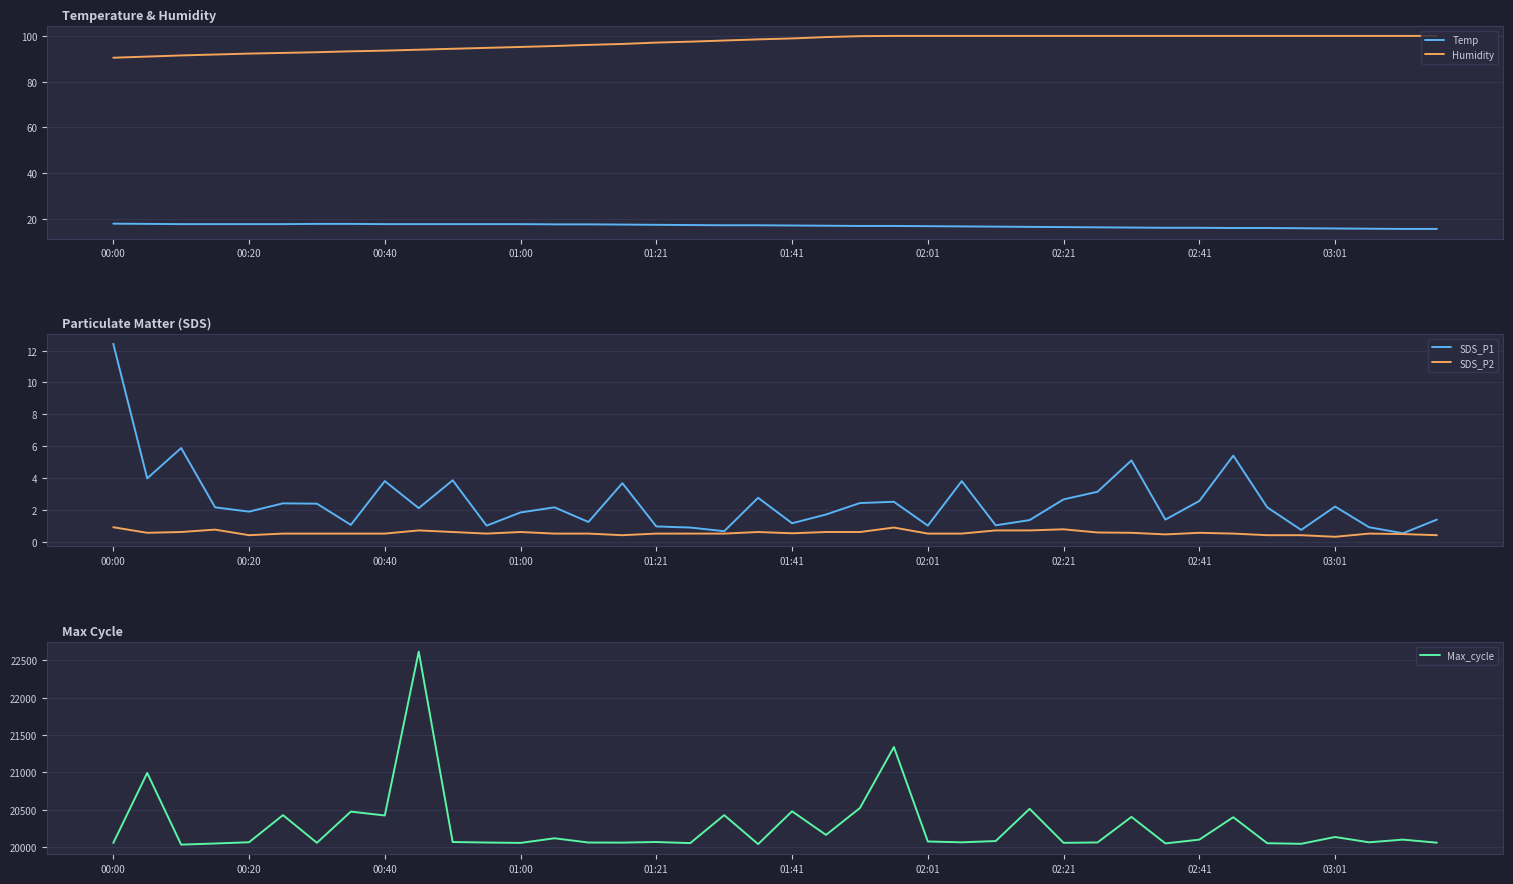

What are all the series names shown in the legend?

Temp, Humidity, SDS_P1, SDS_P2, Max_cycle